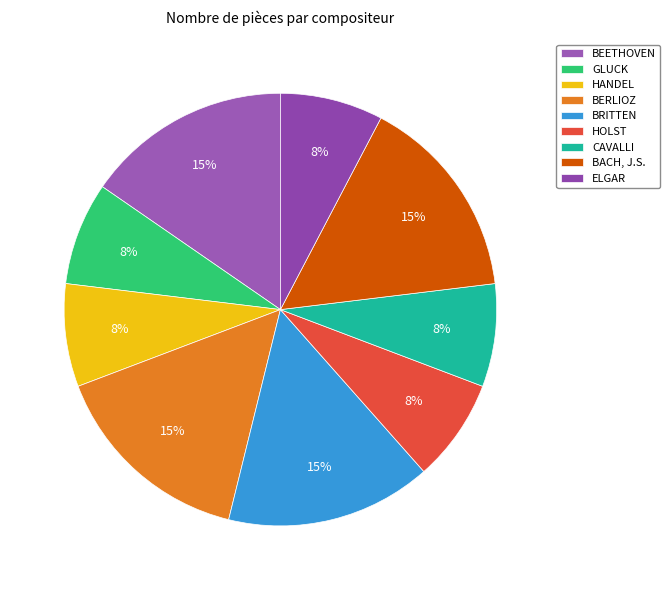

Rank the categories by value from highest to lowest.

BEETHOVEN, BERLIOZ, BRITTEN, BACH, J.S., GLUCK, HANDEL, HOLST, CAVALLI, ELGAR